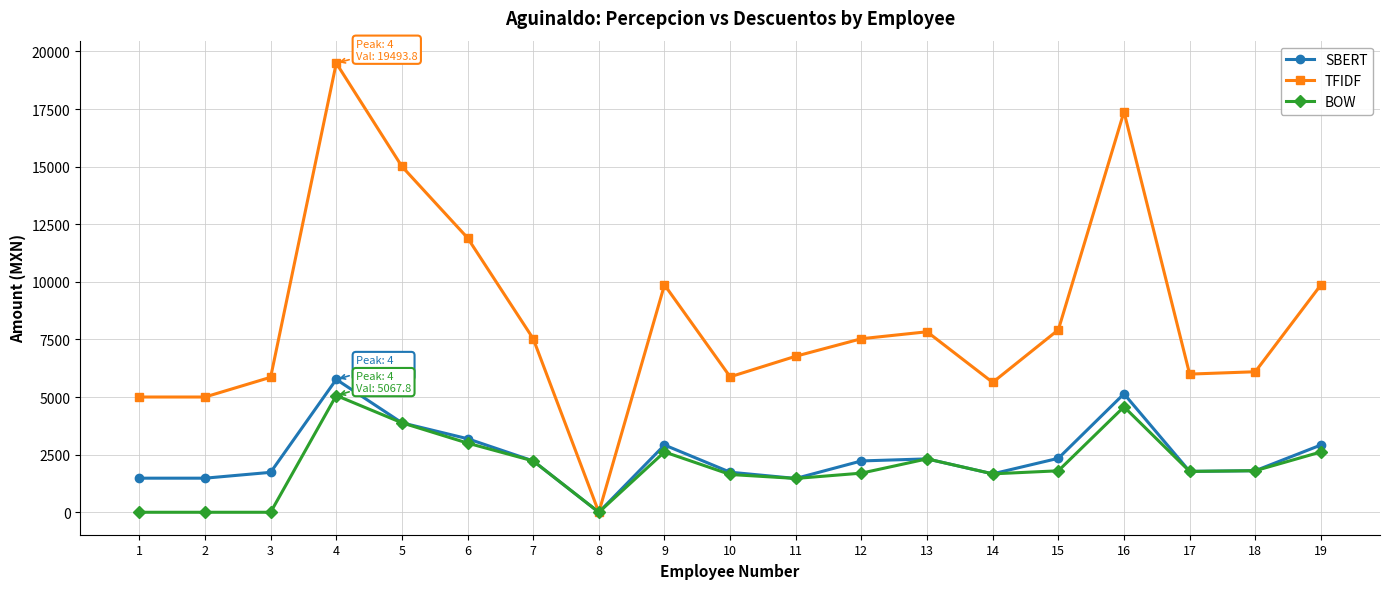

Is it true that TFIDF equals 6099.0 at 18?

True